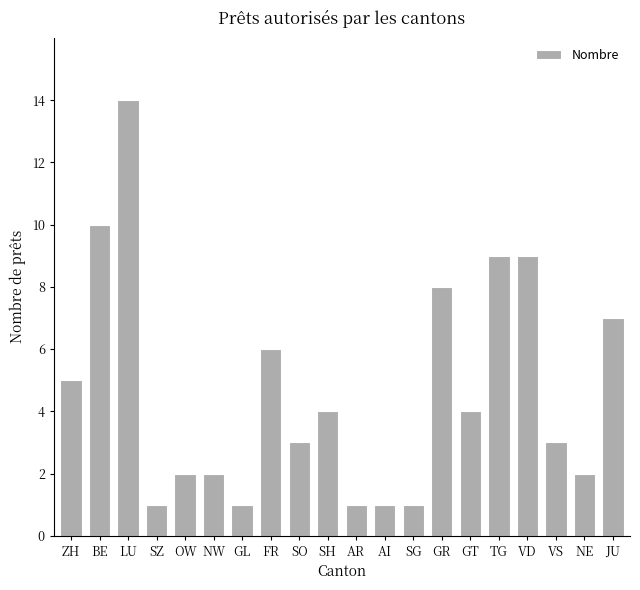

The chart shows a value of 1 at GL. True or false?

True